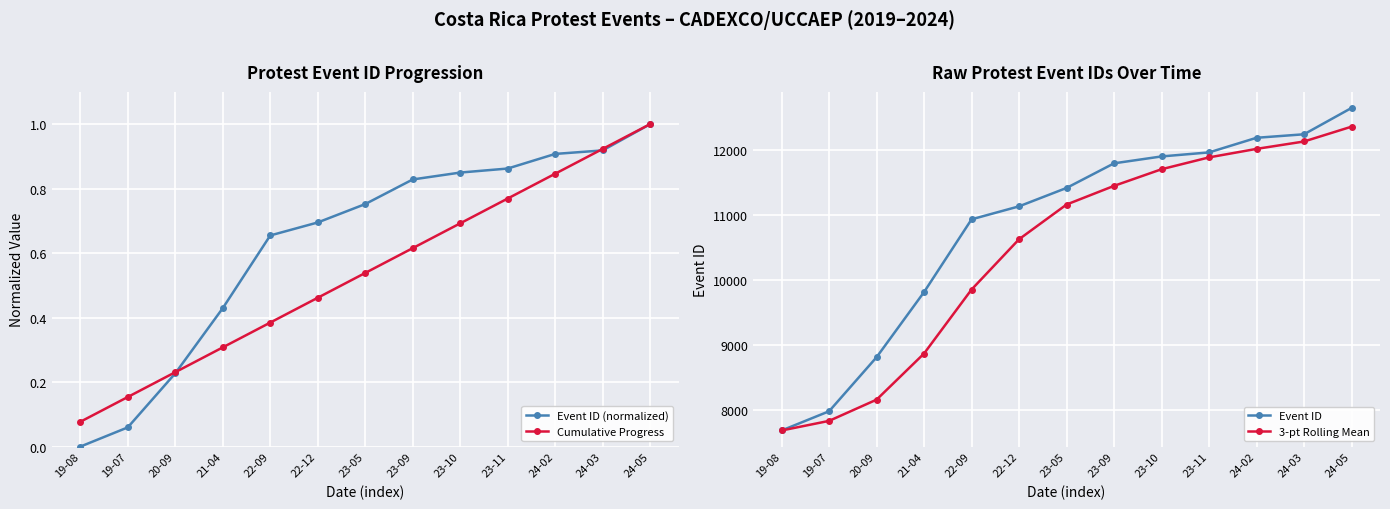

Which category has the highest value in the Event ID series?

24-05